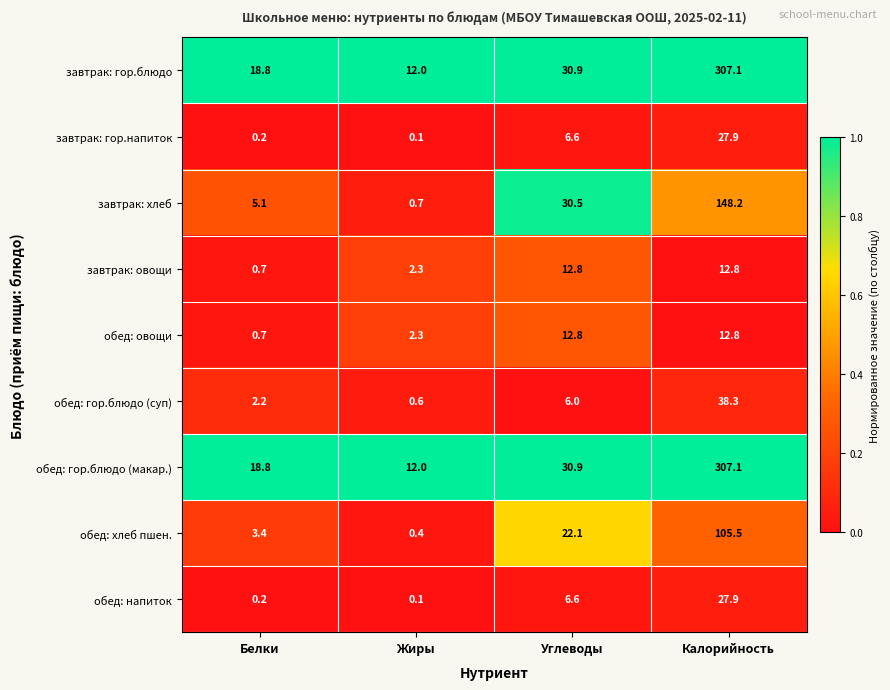

What is the highest value of the завтрак: овощи series?

12.8